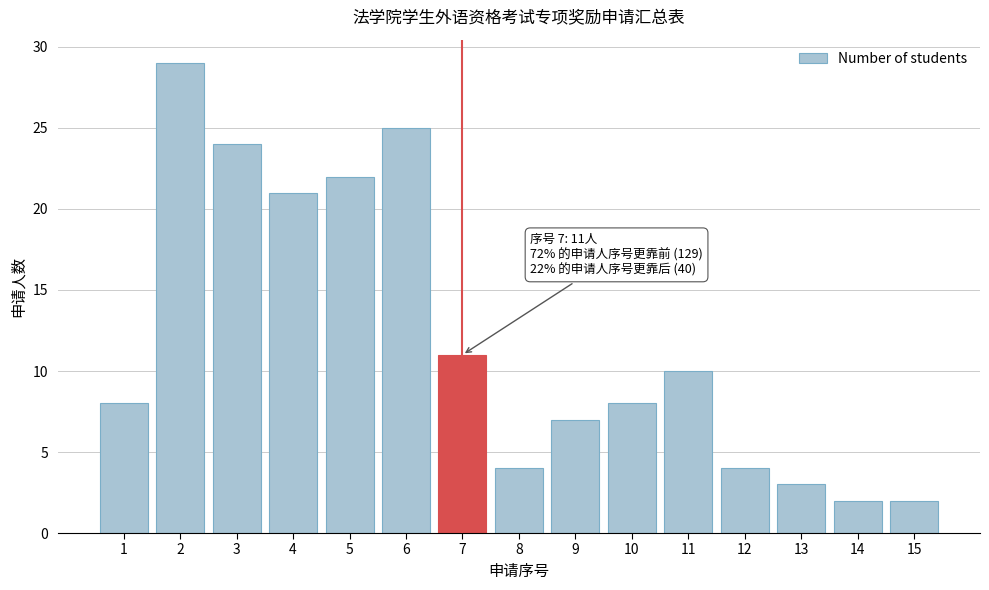

Reading left to right, transcribe all the data shown in this chart.

8	29	24	21	22	25	11	4	7	8	10	4	3	2	2